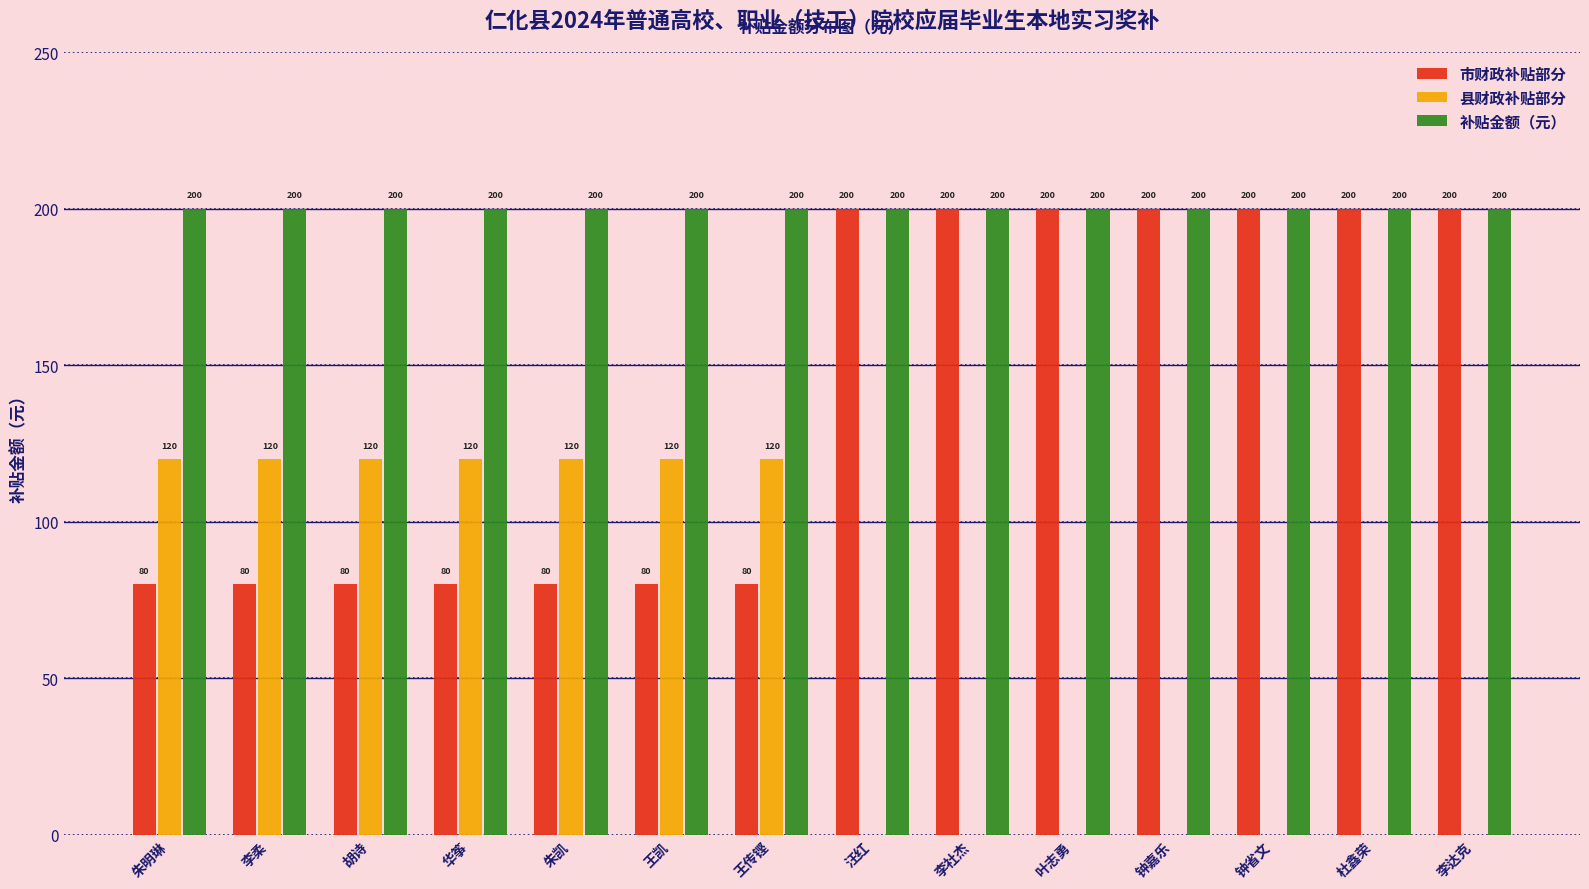

What is the spread (max minus min) of values at 朱凯?

120